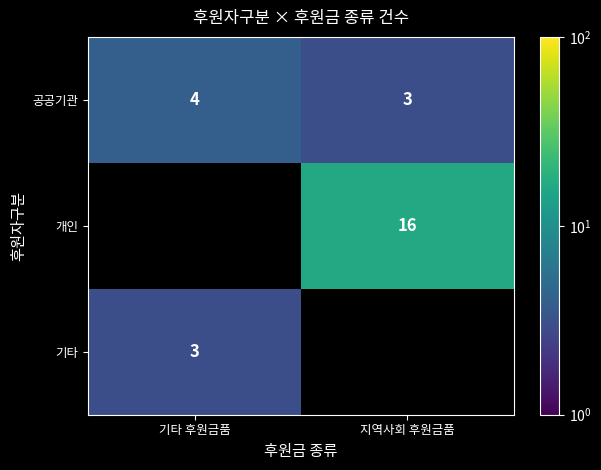

Which category has the highest value in the 공공기관 series?

기타 후원금품